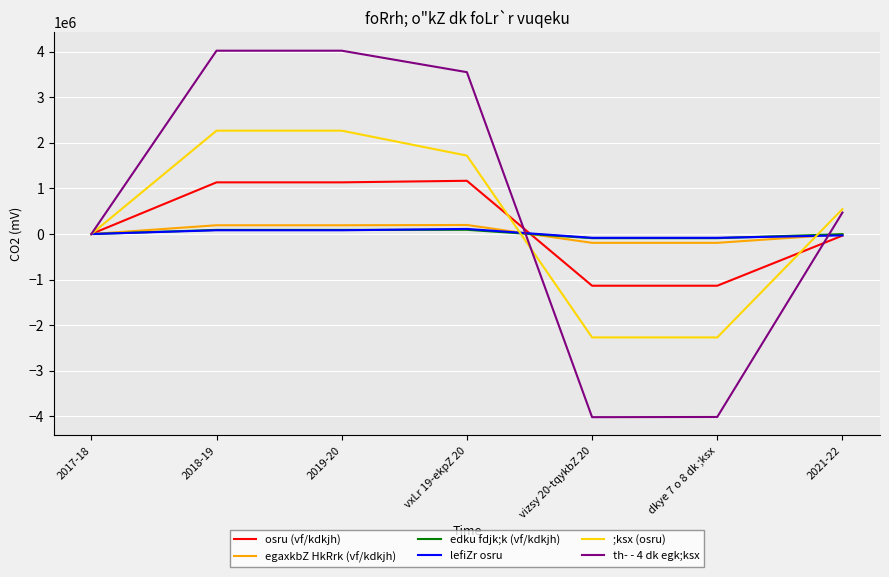

True or false: egaxkbZ HkRrk (vf/kdkjh) and edku fdjk;k (vf/kdkjh) cross at least once.

True